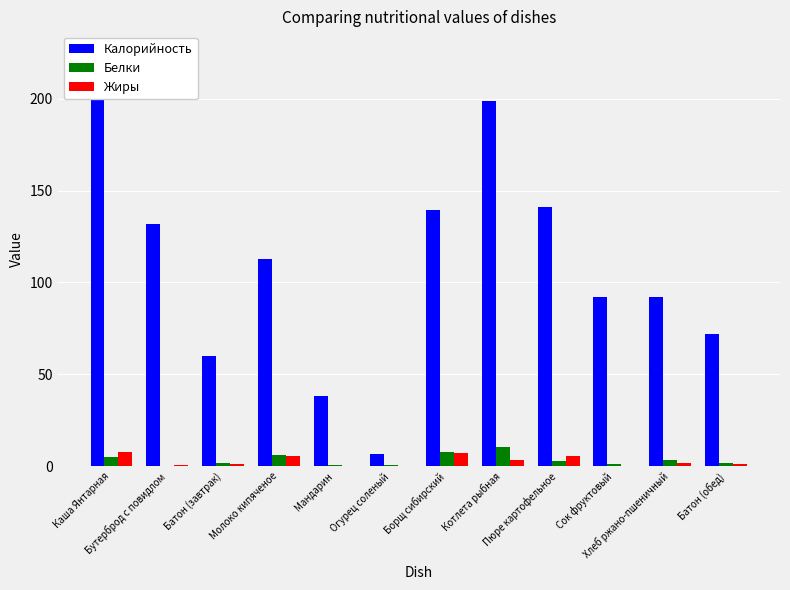

List the labels in order of Белки value, smallest first.

Бутерброд с повидлом, Огурец соленый, Мандарин, Сок фруктовый, Батон (завтрак), Батон (обед), Пюре картофельное, Хлеб ржано-пшеничный, Каша Янтарная, Молоко кипяченое, Борщ сибирский, Котлета рыбная